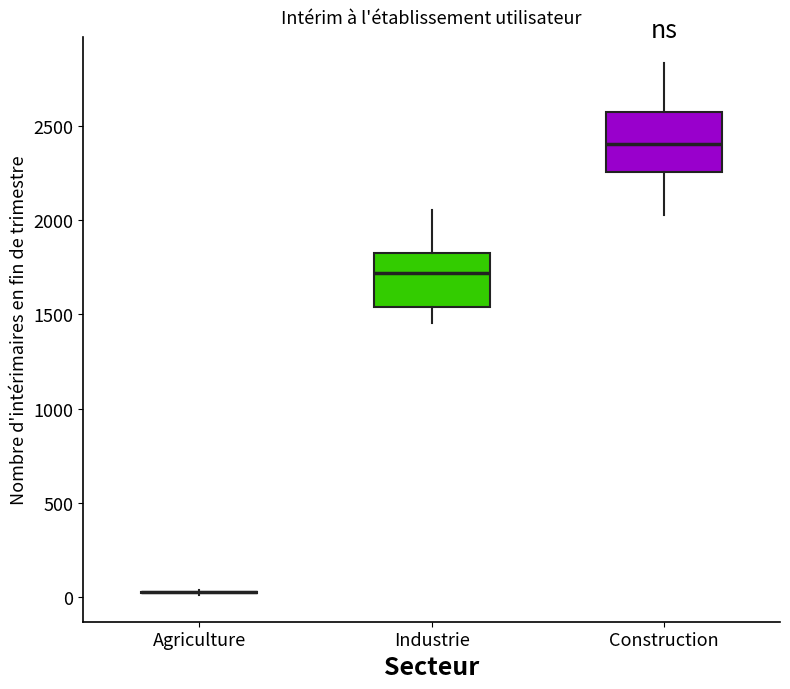

Where is the upper edge of the box for Industrie on the y-axis? The values are not printed on the chart, so give them approximately, as read against the axis.

1800